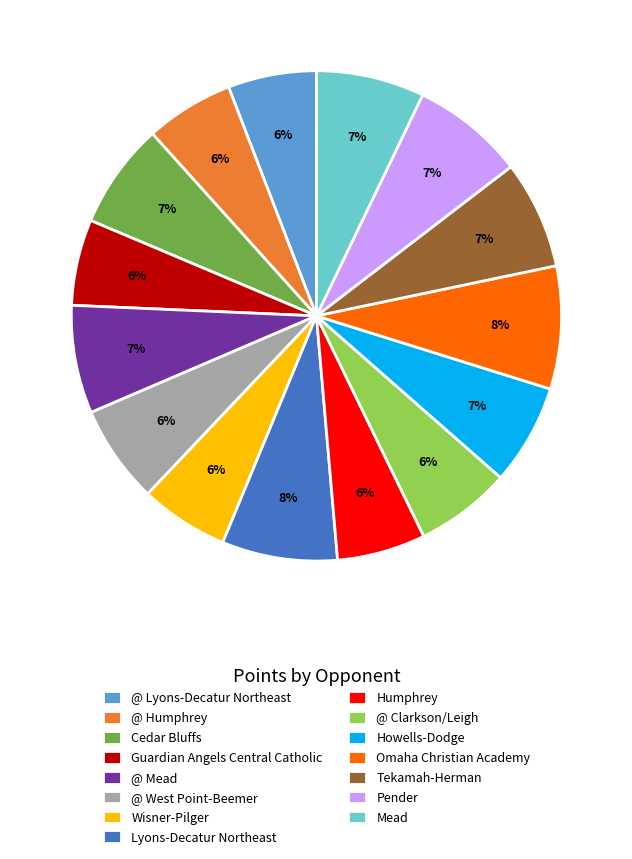

Is it true that @ Humphrey is 1% of the pie?

False